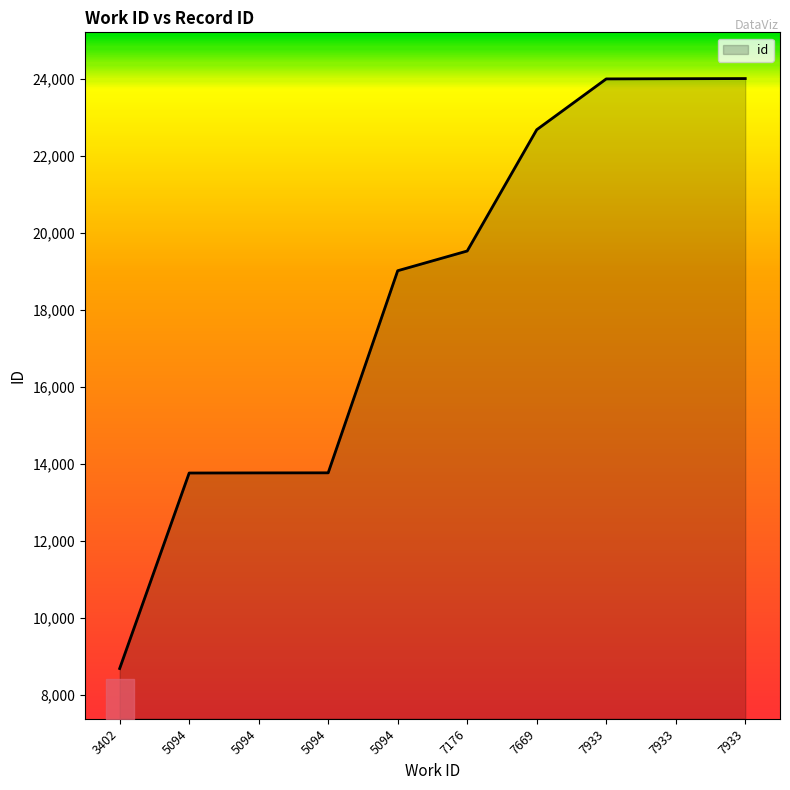

What is the smallest value displayed?

8689